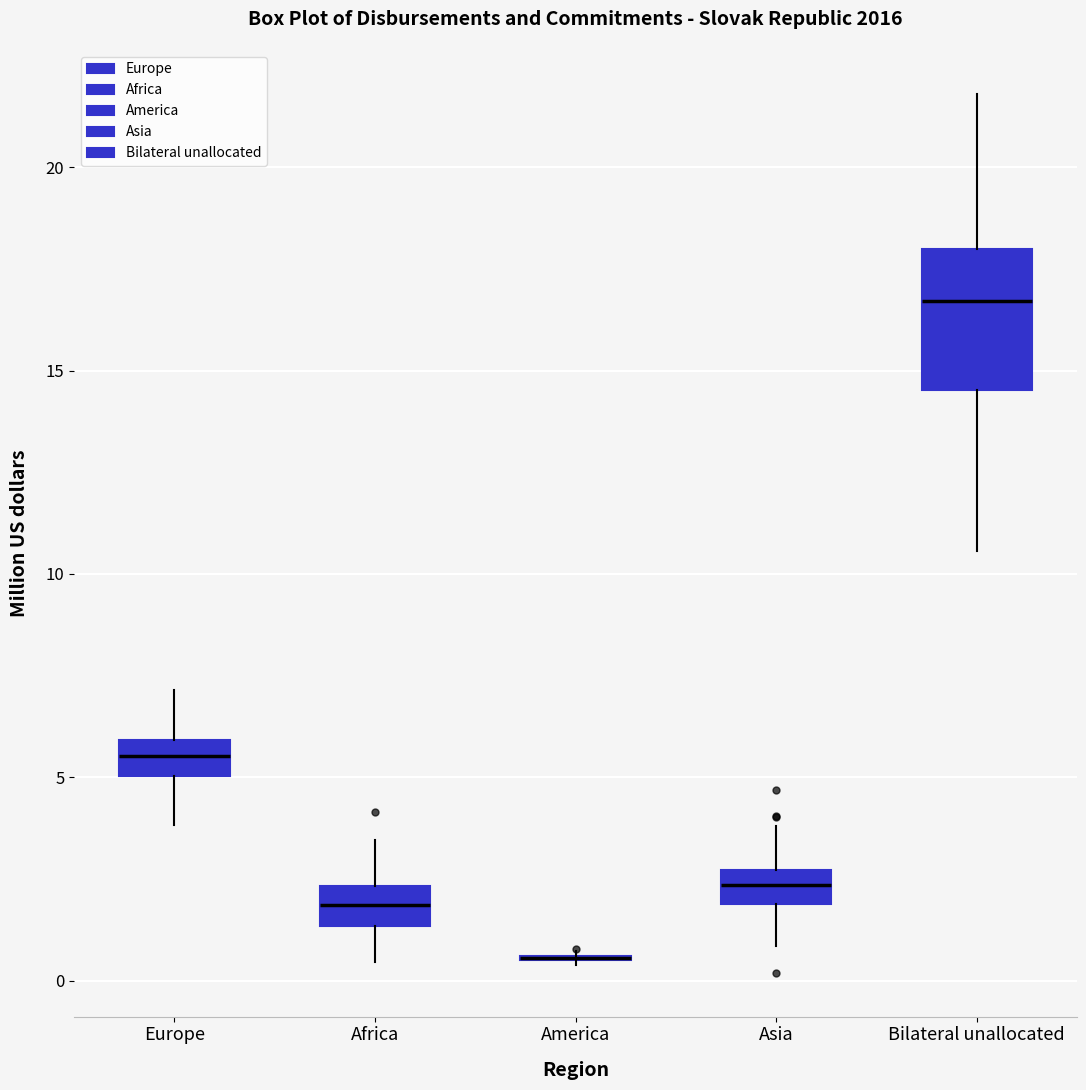

Comparing the boxes themselves (not the whiskers), which one is the tallest?

Bilateral unallocated